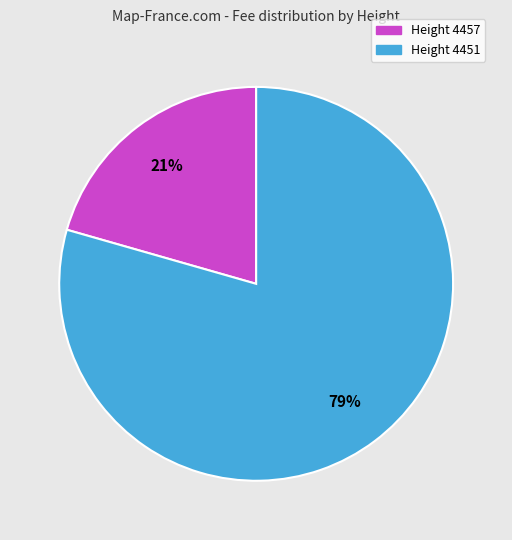

Between Height 4457 and Height 4451, which is larger?

Height 4451